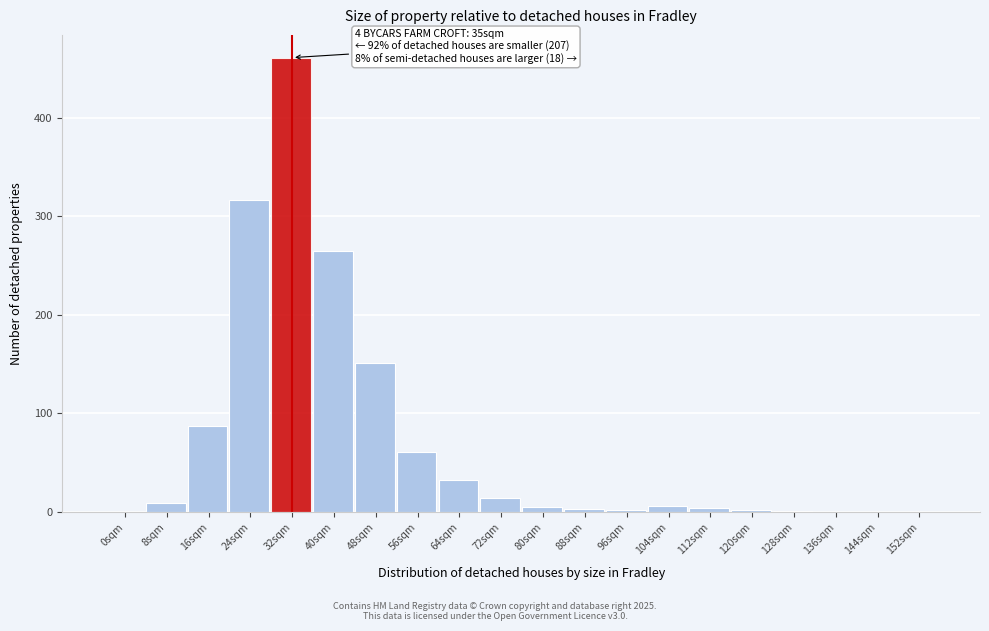

The value at 144sqm is 0. True or false?

True